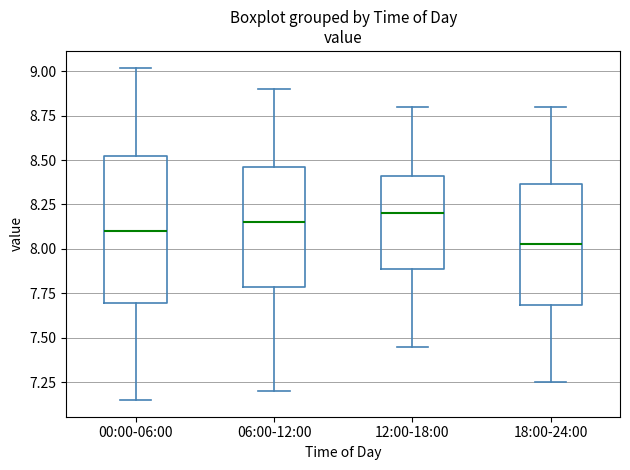

Which box is the tallest, from its lower edge to its upper edge?

00:00-06:00